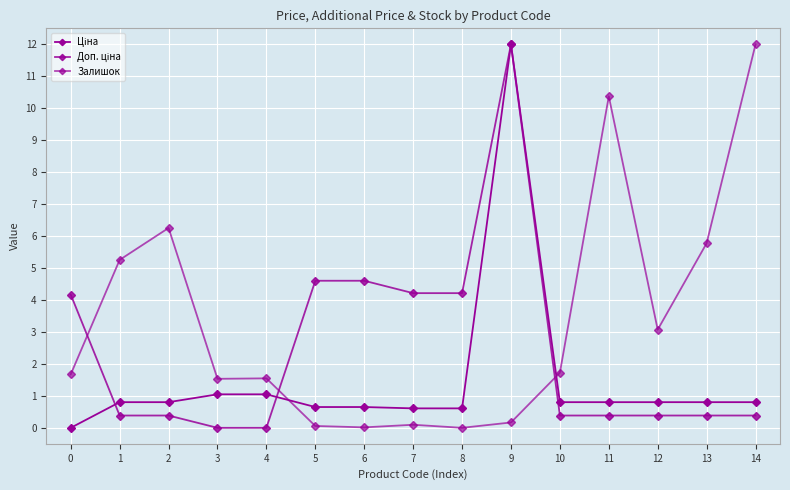

Is the value of Доп. ціна at 7 greater than the value of Залишок at 0?

Yes